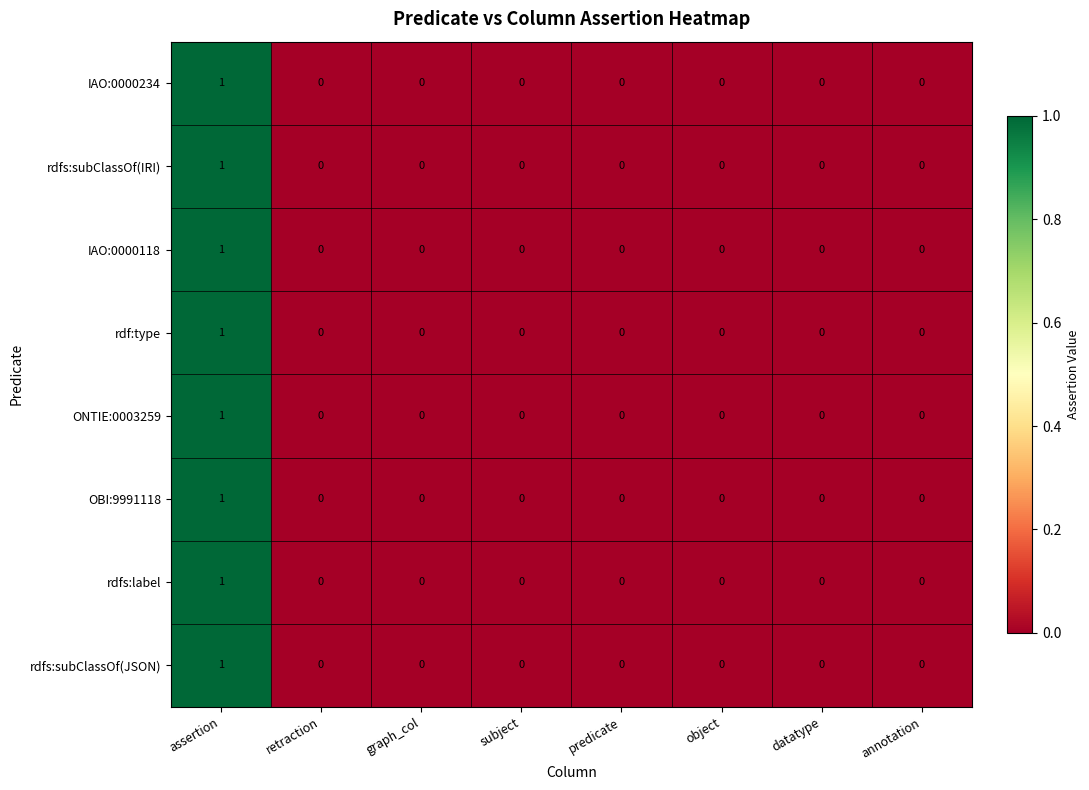

Is it true that rdfs:subClassOf(IRI) equals 1 at assertion?

True